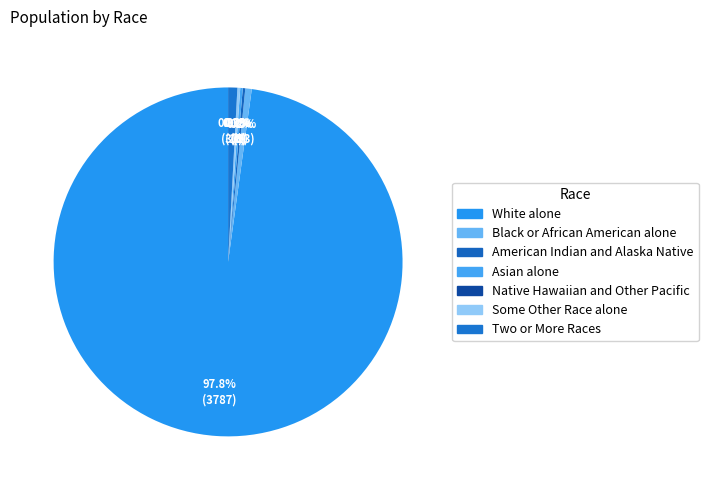

How many segments does this pie chart have?

7